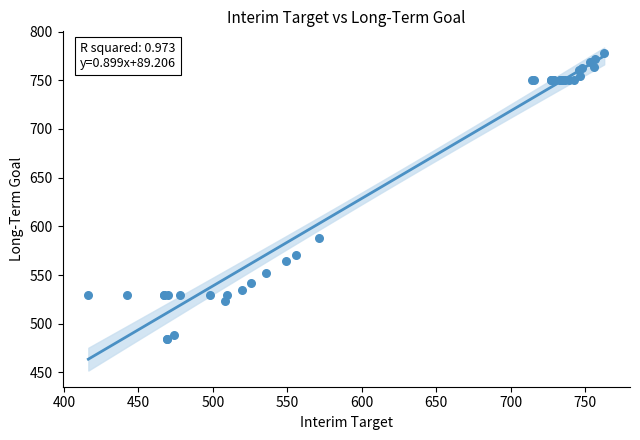

What Y value in the scatter plot is closest to 631?

587.7